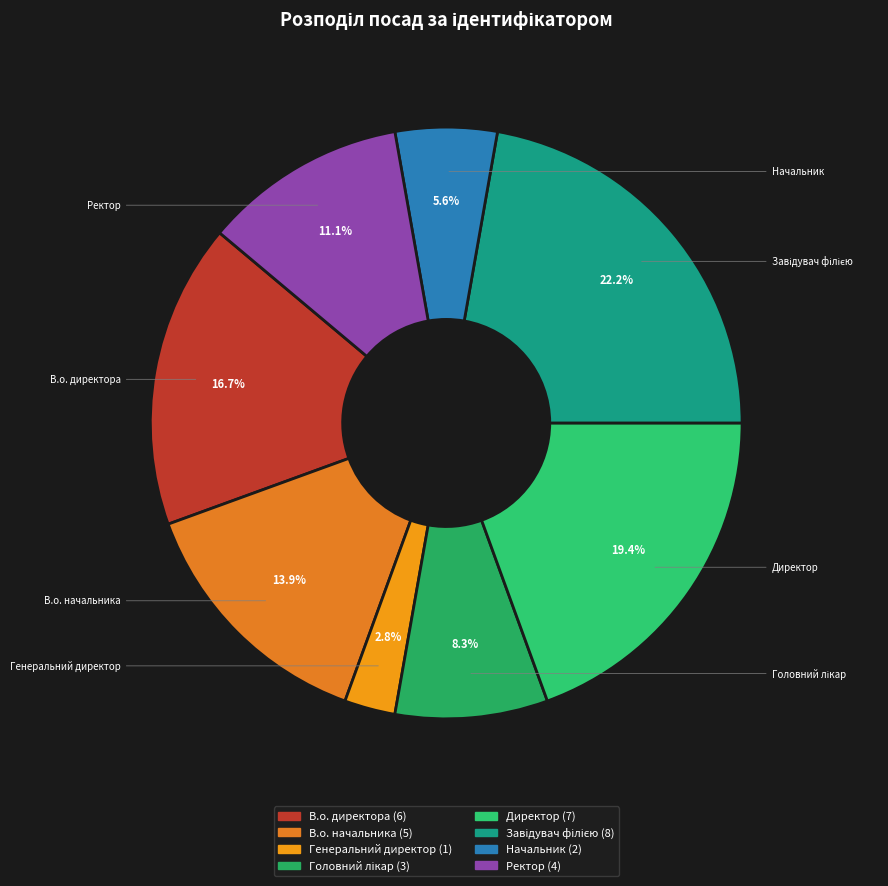

Is it true that В.о. начальника is 24% of the pie?

False